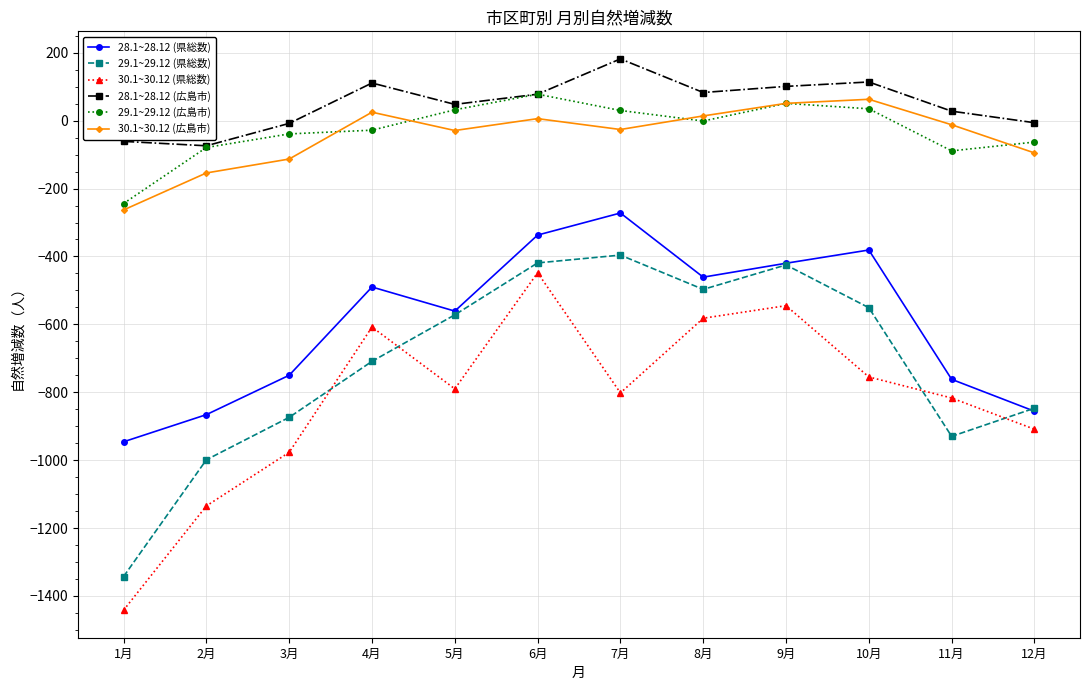

What position from the right is 2月?

11